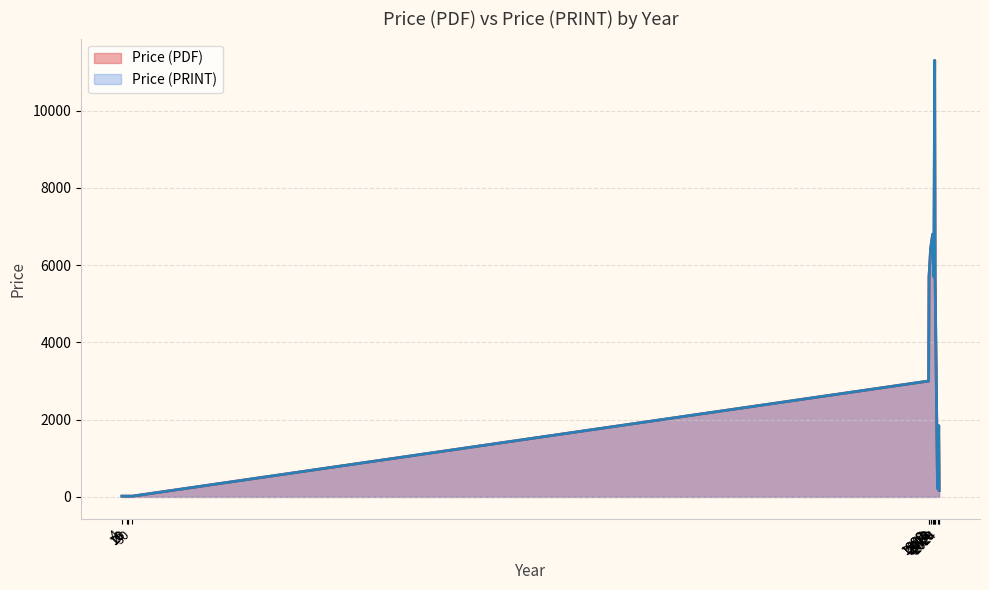

At which category is the sum across all series the highest?

2013